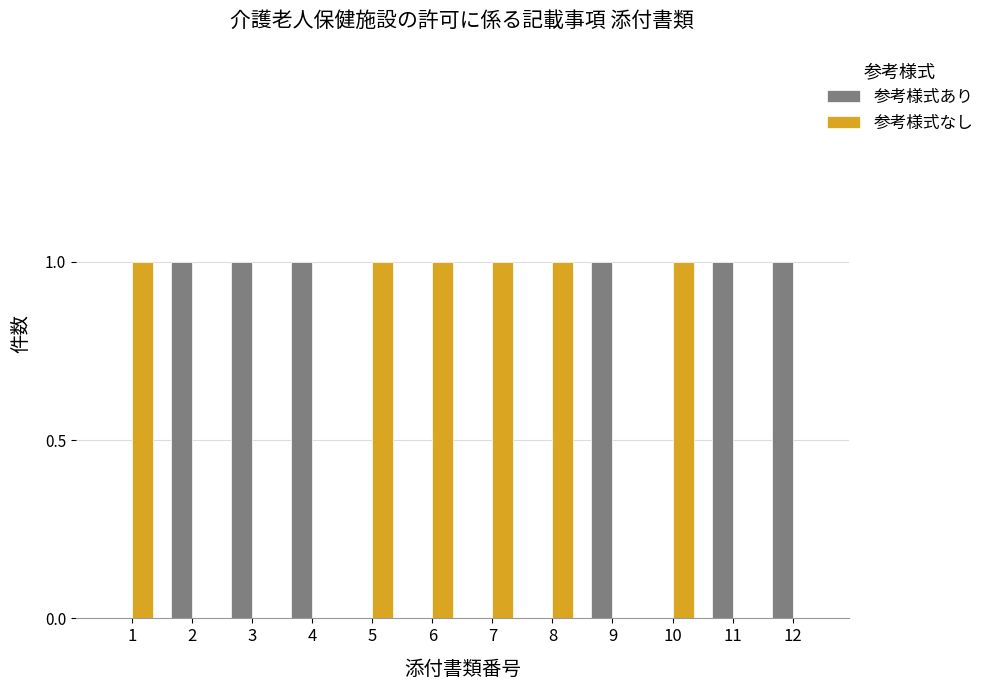

Is the value of 参考様式なし at 4 greater than the value of 参考様式あり at 4?

No